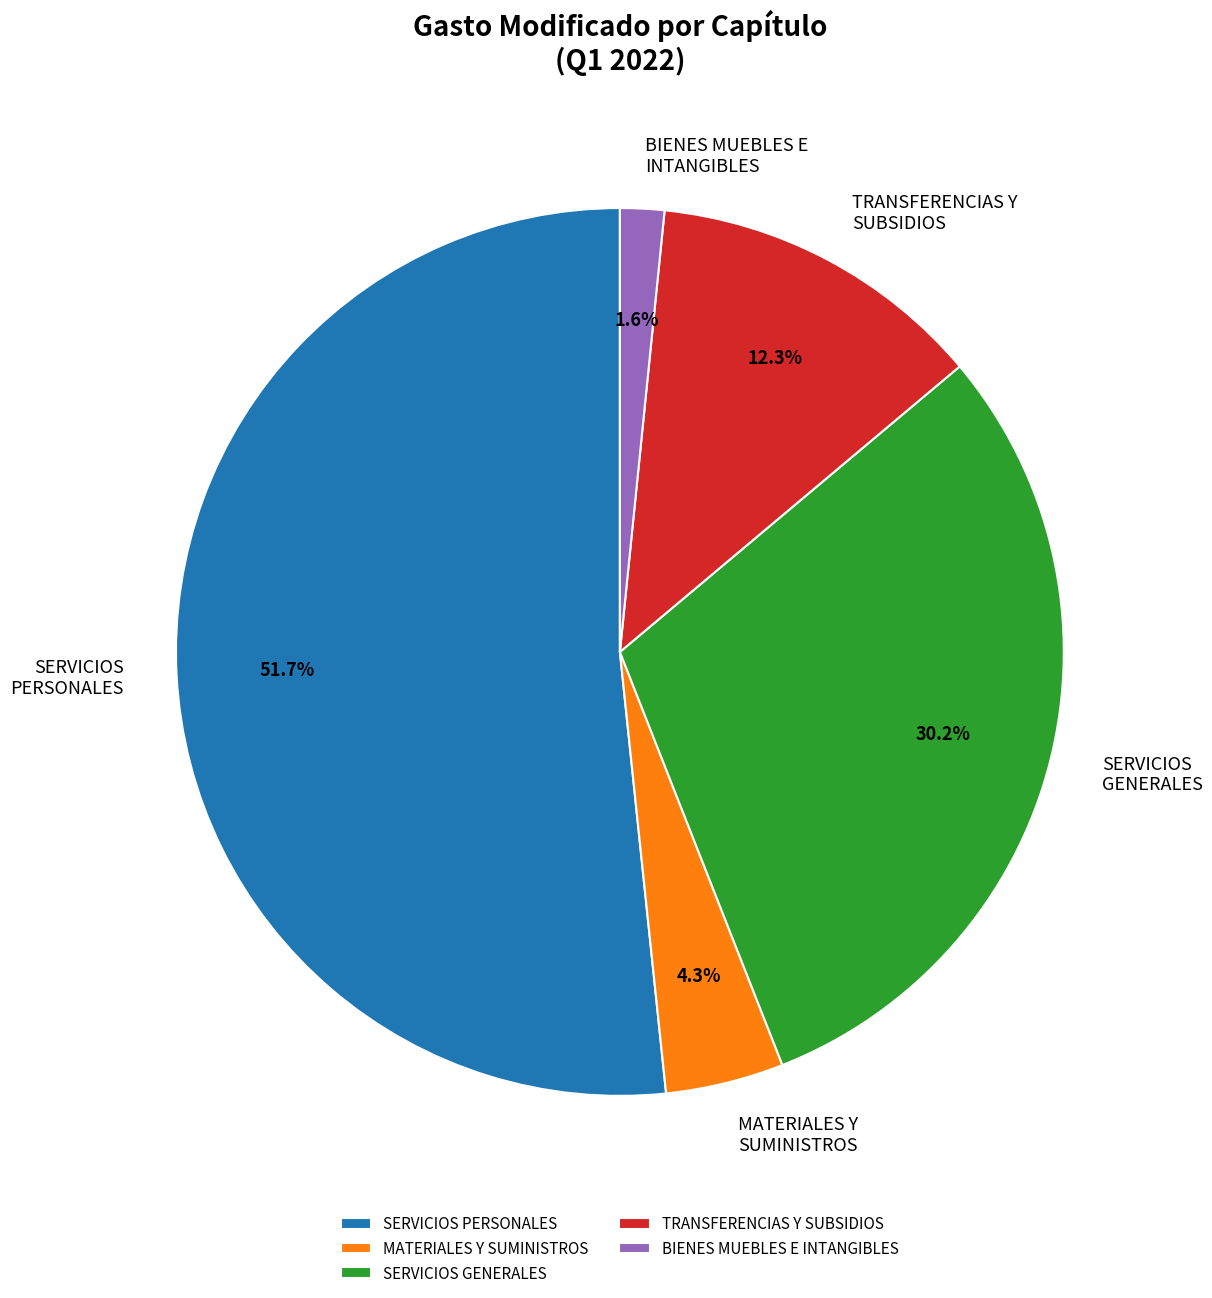

Is SERVICIOS PERSONALES the majority of the pie?

Yes